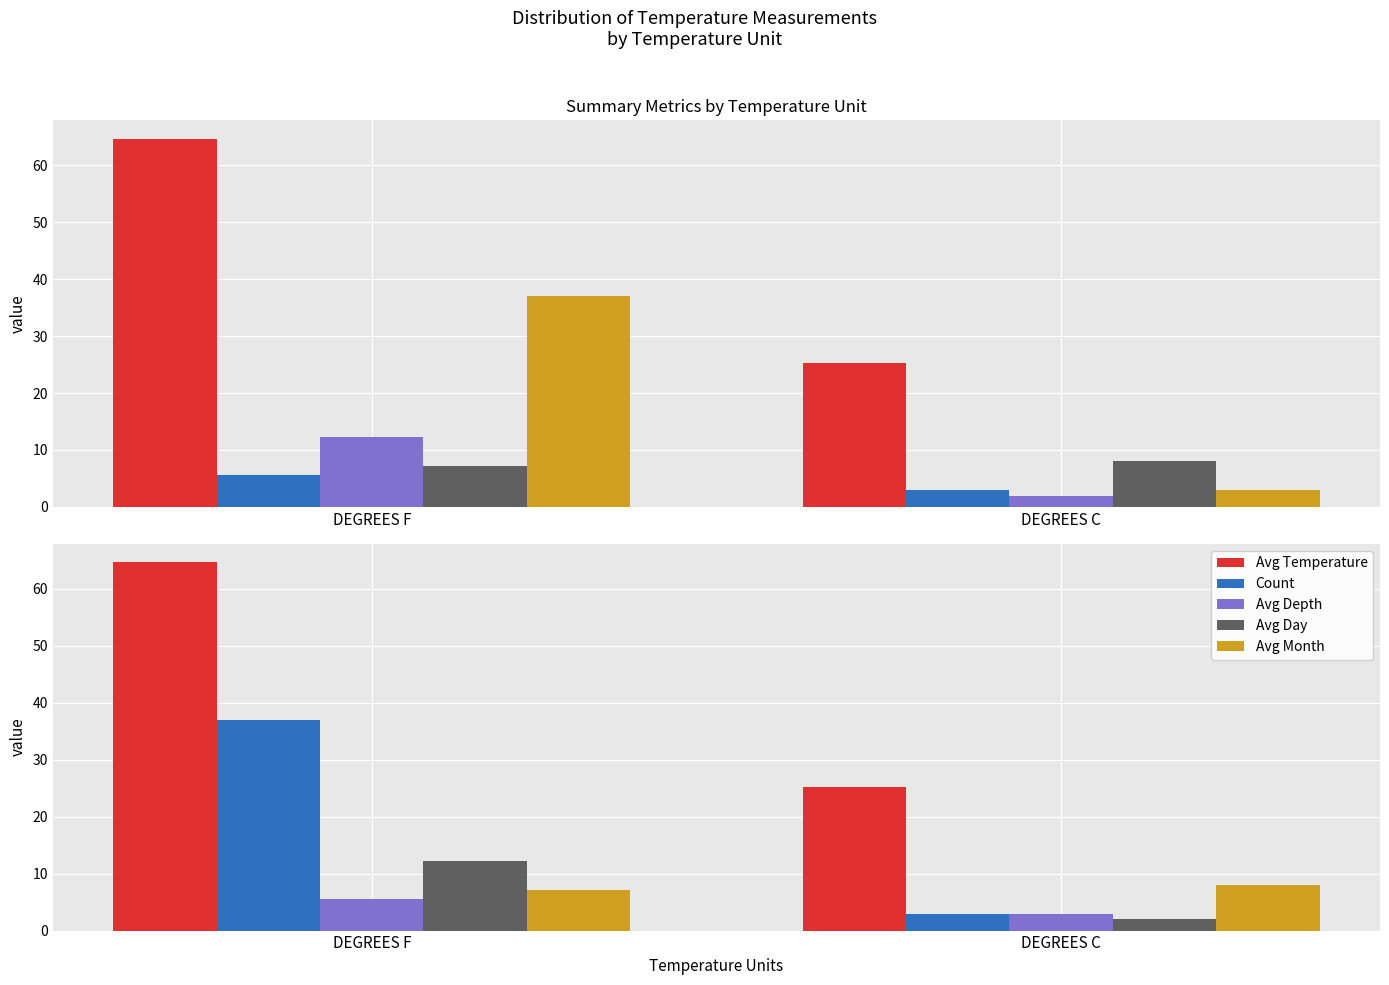

Is it true that Count equals 37.0 at DEGREES F?

True